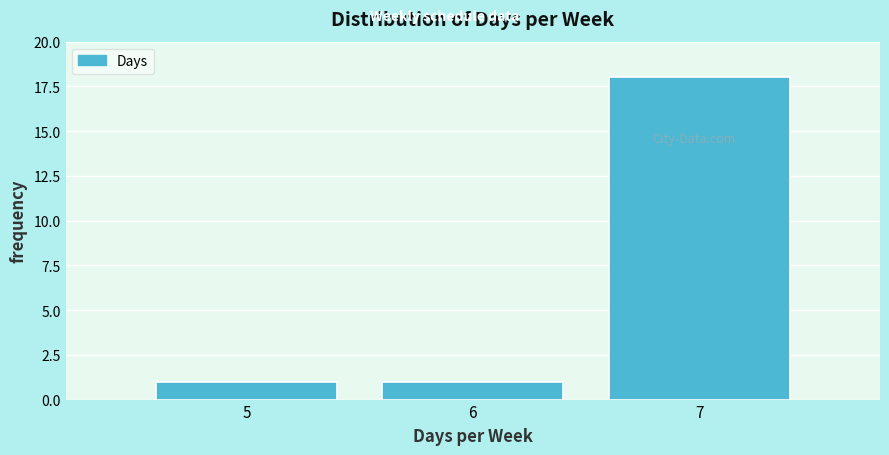

Reading right to left, what are all the values shown in this chart?

18	1	1